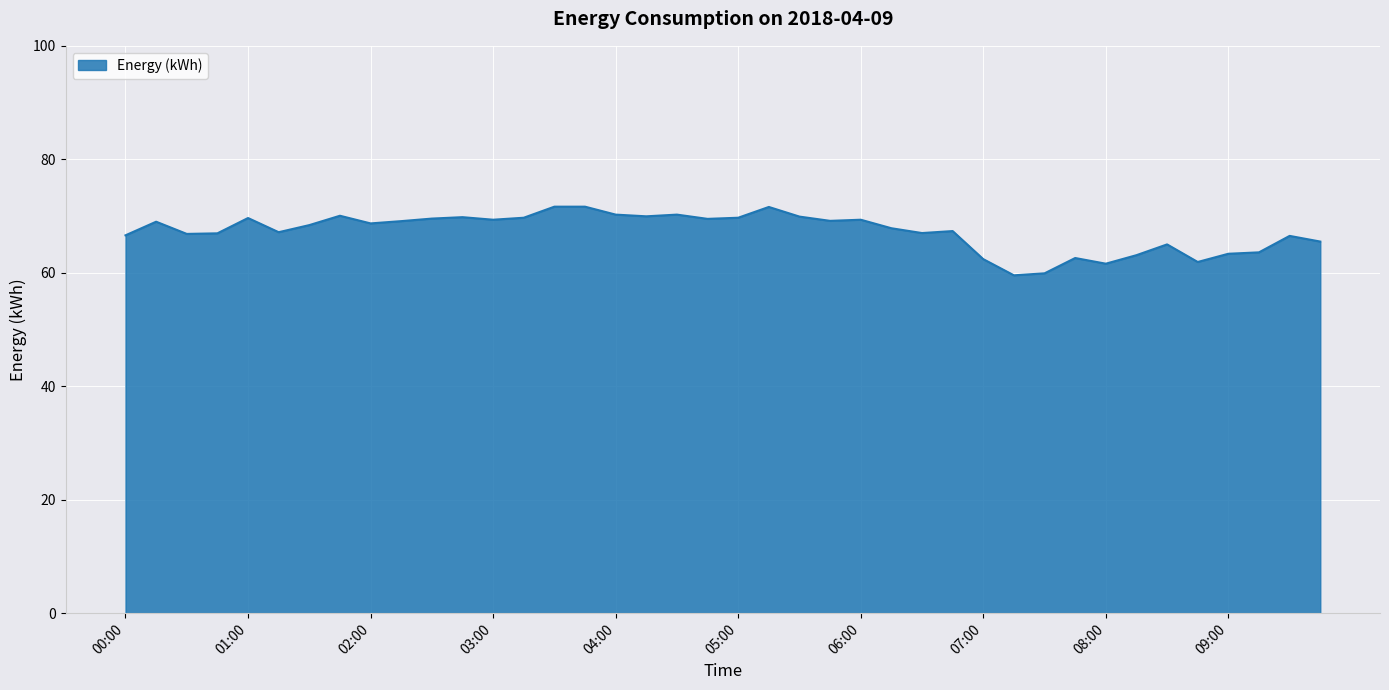

How many lines are shown in the chart?

1